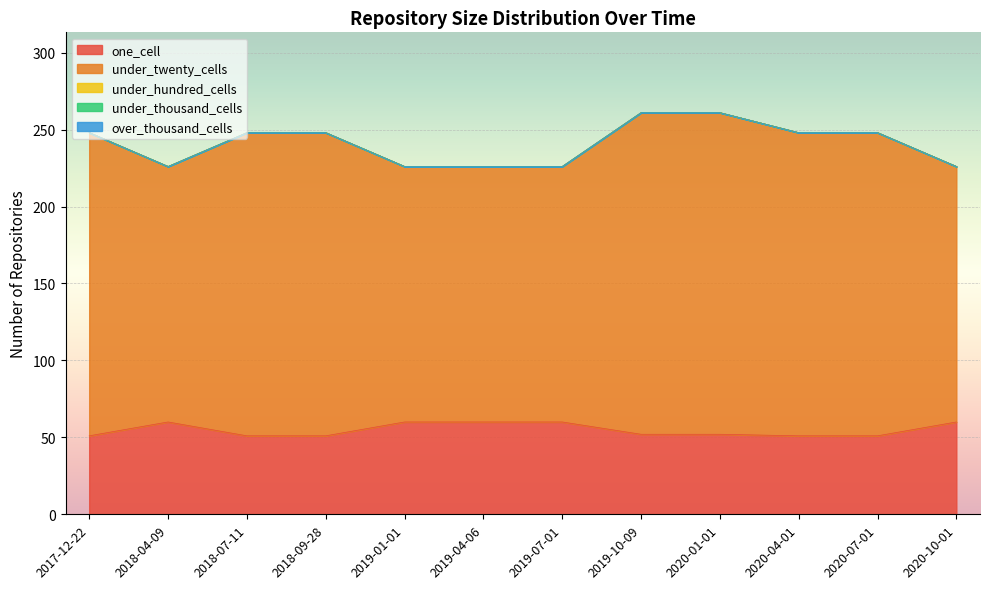

Where is under_twenty_cells nearest to the value 187?

2017-12-22